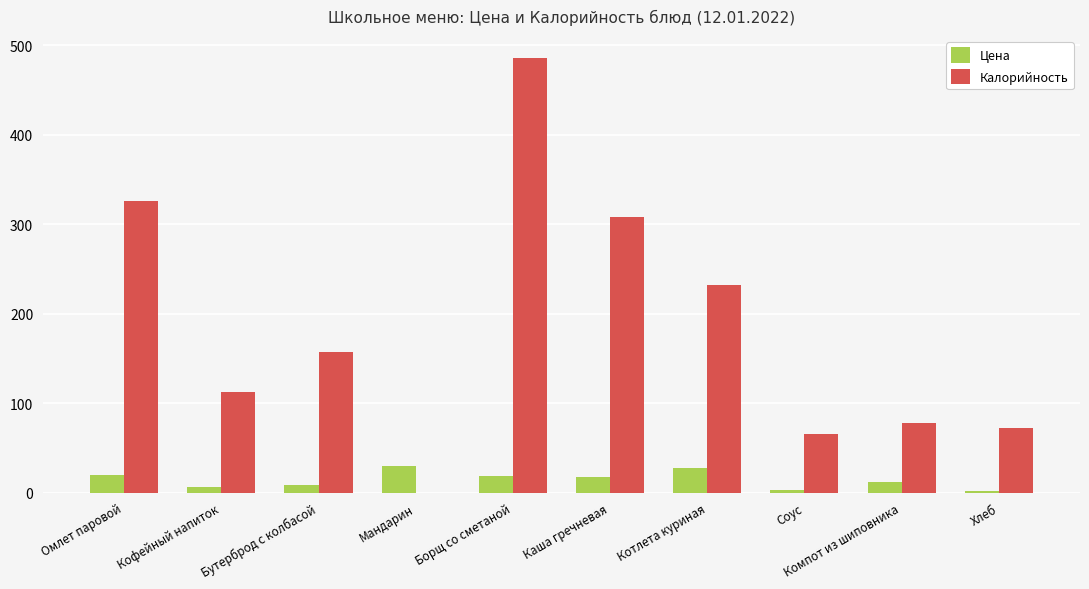

Are the bars grouped side by side (vs. stacked)?

Yes